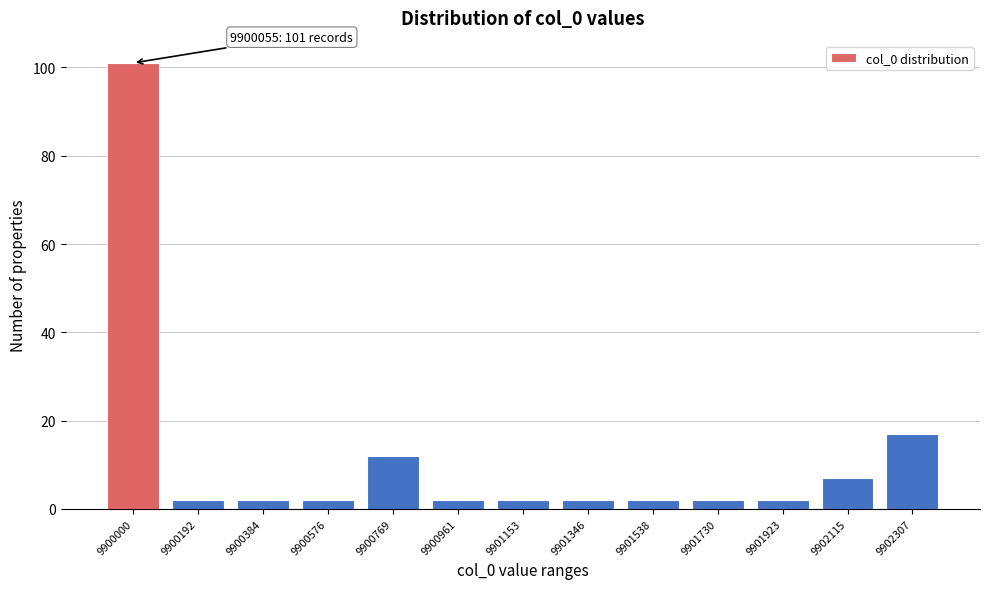

Reading left to right, transcribe all the data shown in this chart.

101	2	2	2	12	2	2	2	2	2	2	7	17